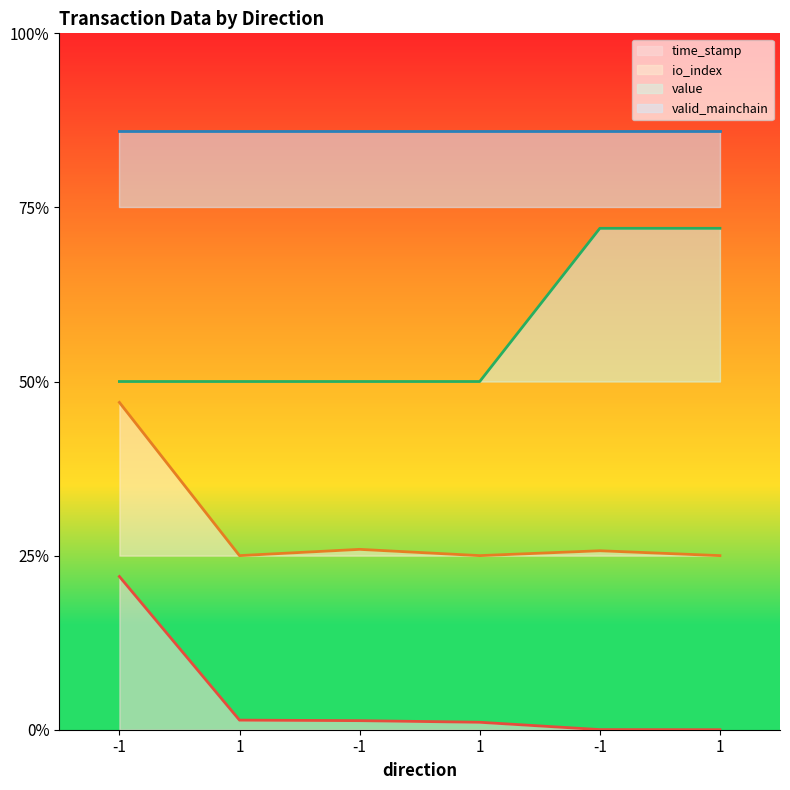

At how many categories does at least one series exceed 0?

6